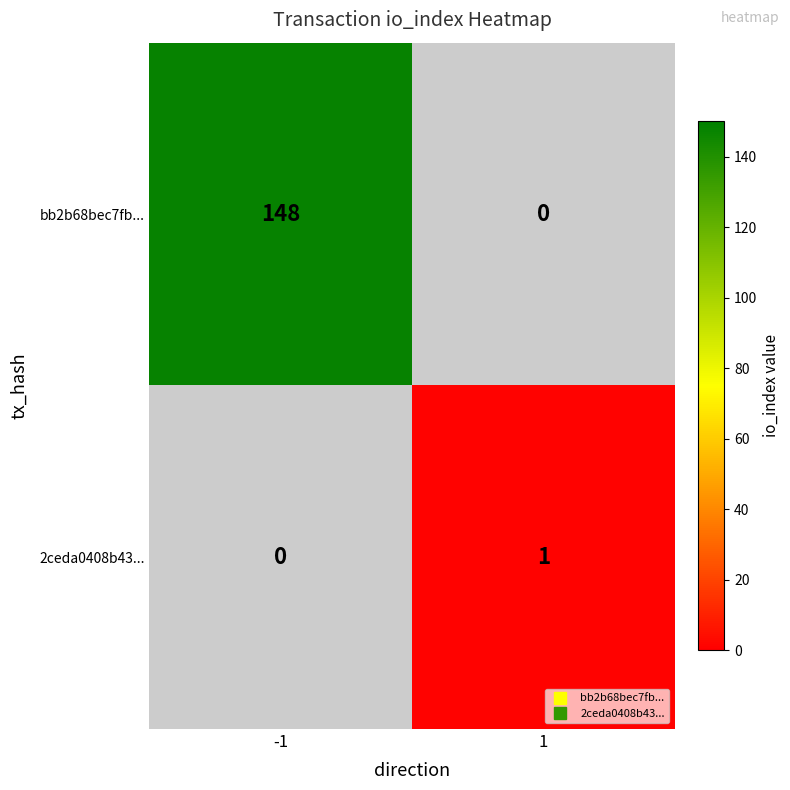

List the series in order of their overall mean, highest first.

bb2b68bec7fb..., 2ceda0408b43...